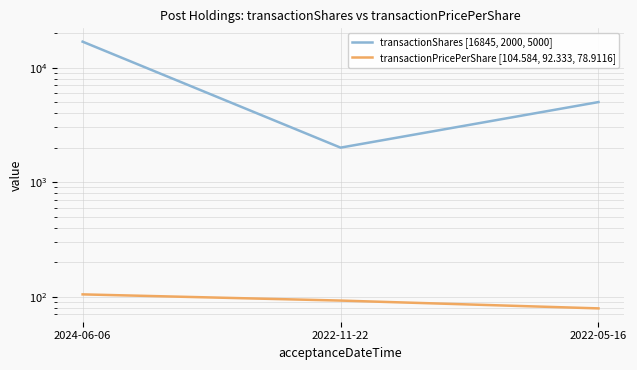

What is the label of the 1st point from the right?

2022-05-16